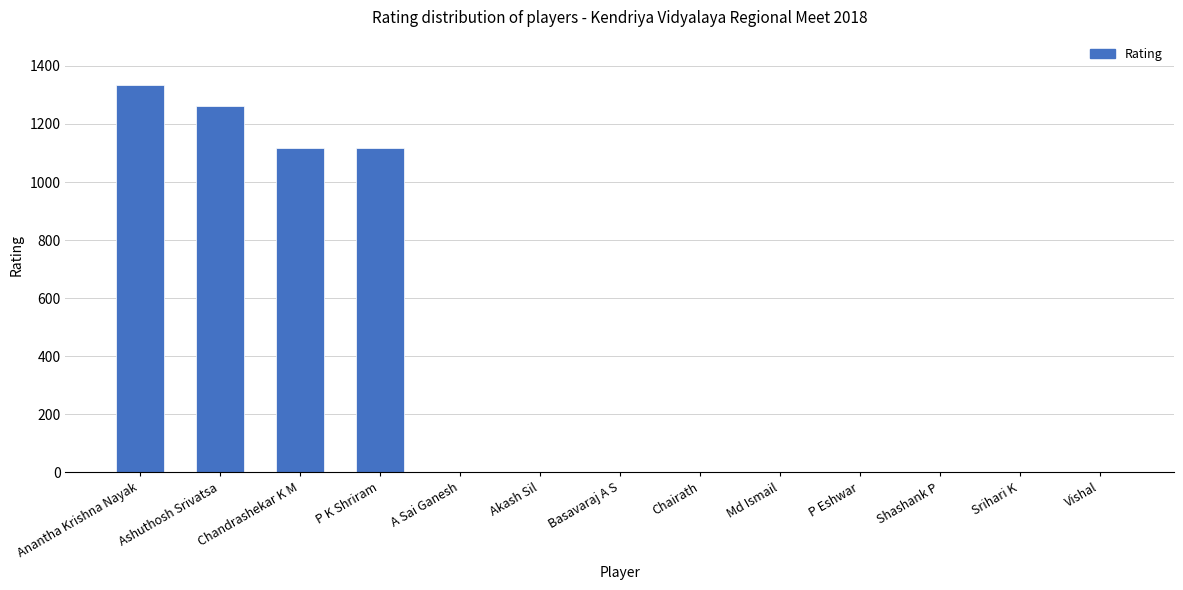

Are the bars grouped side by side (vs. stacked)?

No